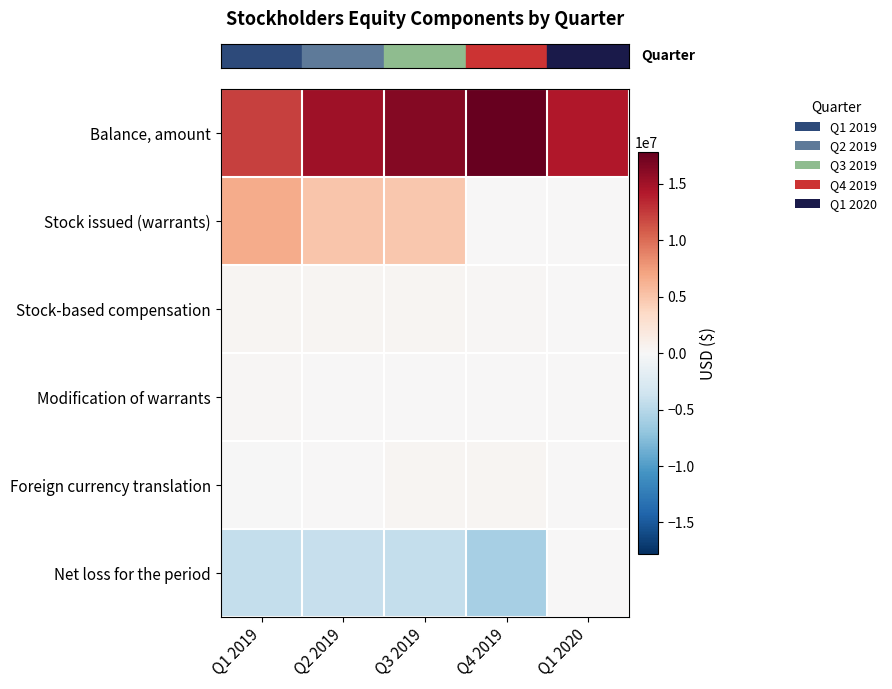

What is the total value across all series at Q1 2019?

15110715